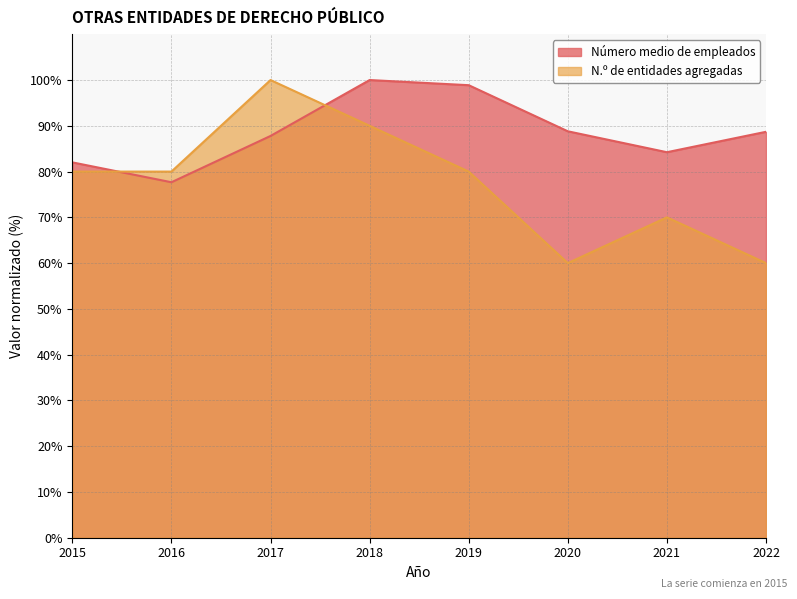

What are all the series names shown in the legend?

Número medio de empleados, N.º de entidades agregadas